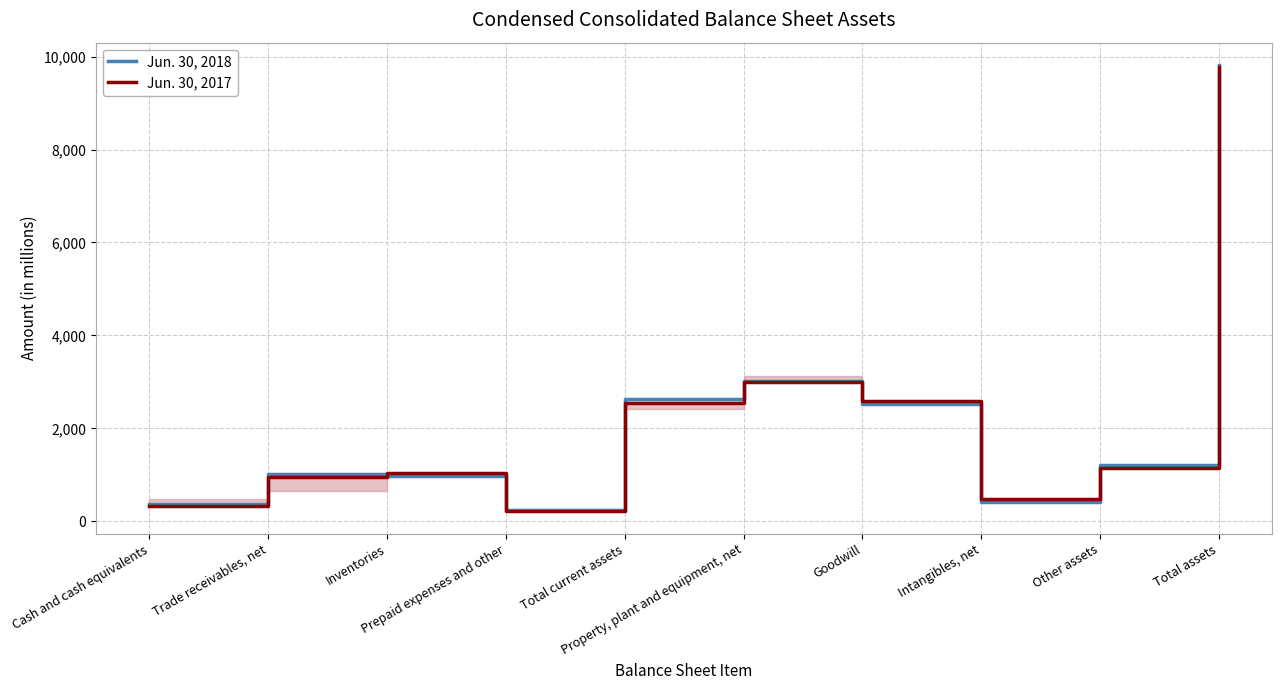

Which category has the lowest value in the Jun. 30, 2018 series?

Prepaid expenses and other